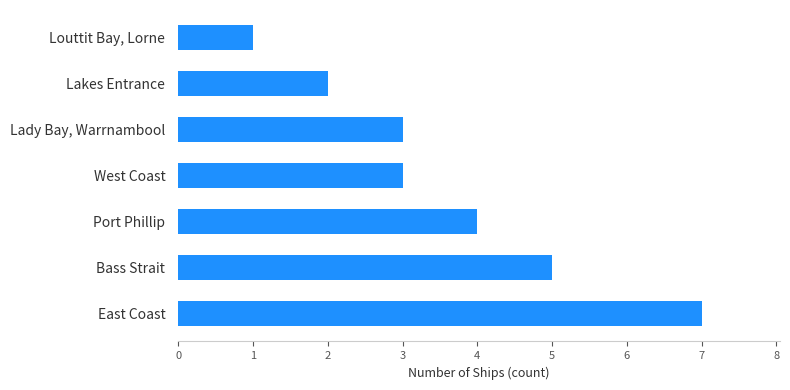

What is the maximum value shown in the chart?

7